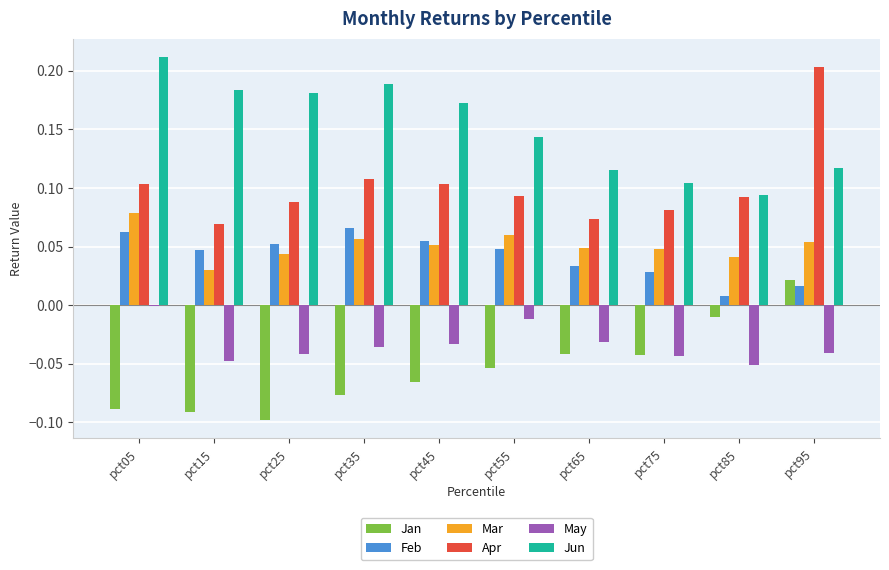

At which label does Jun reach its peak?

pct05